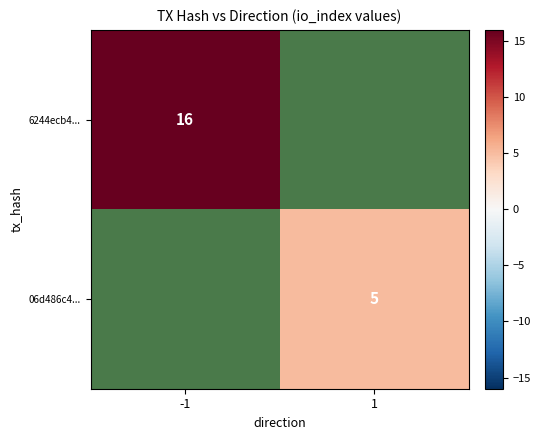

How many distinct data groups are displayed?

2